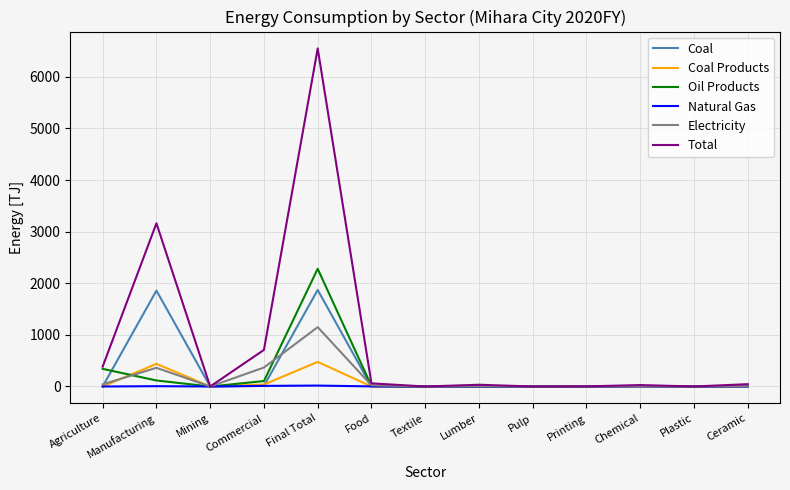

What is the total value across all series at Printing?

4.3